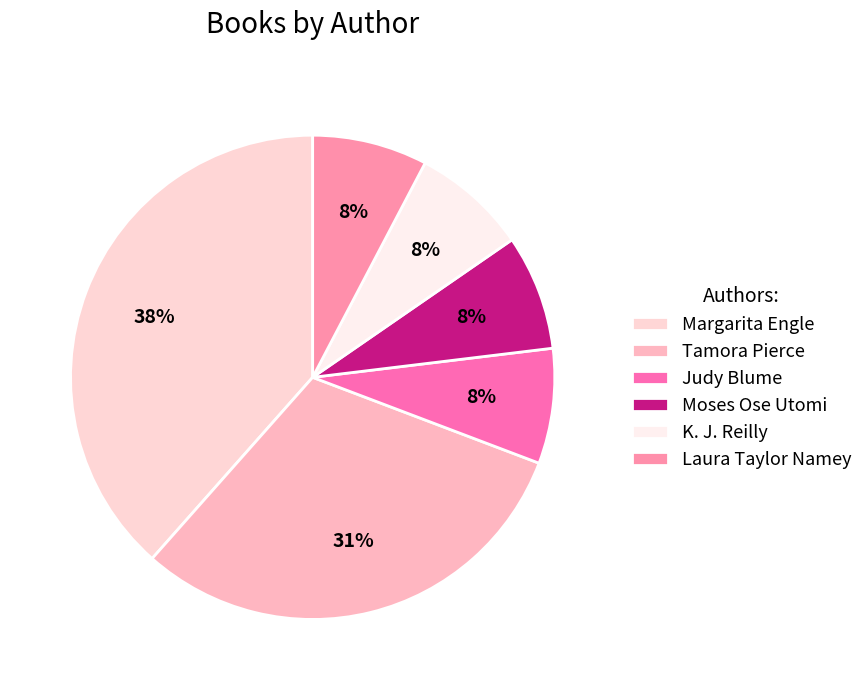

To the nearest percent, what is the difference between the largest and smallest slice percentages?

31%